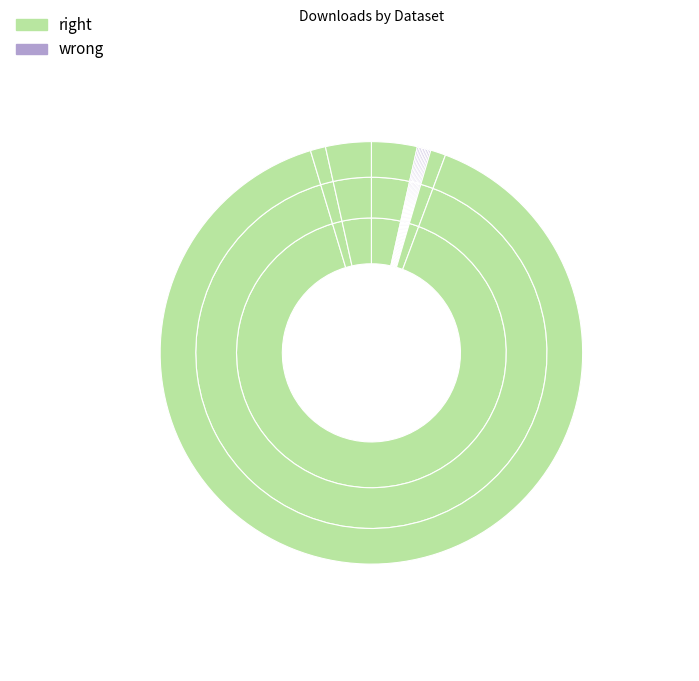

How many slices are in this pie chart?

14